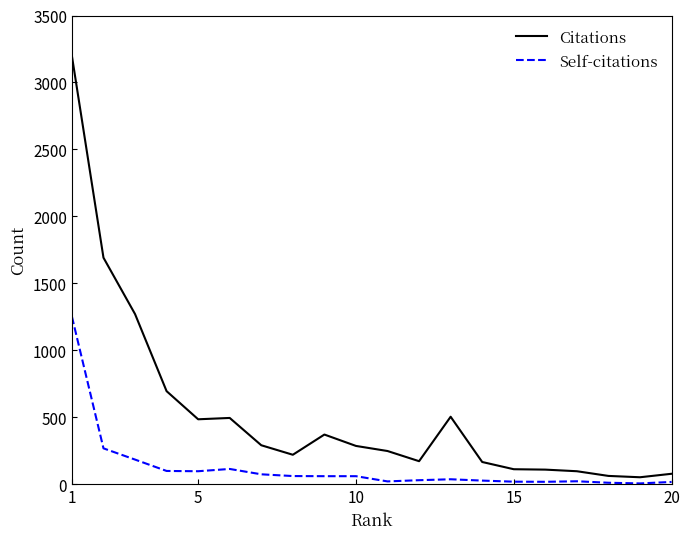

What are all the series names shown in the legend?

Citations, Self-citations